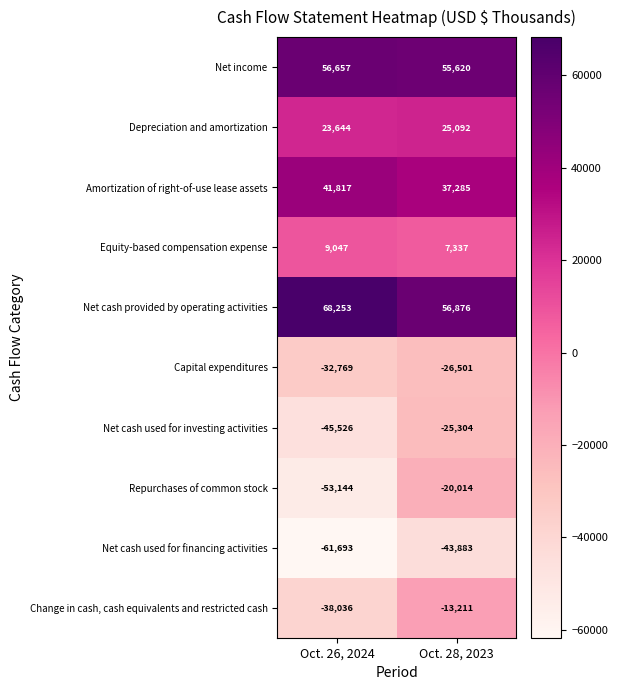

What is the sum of all Repurchases of common stock values?

-73158